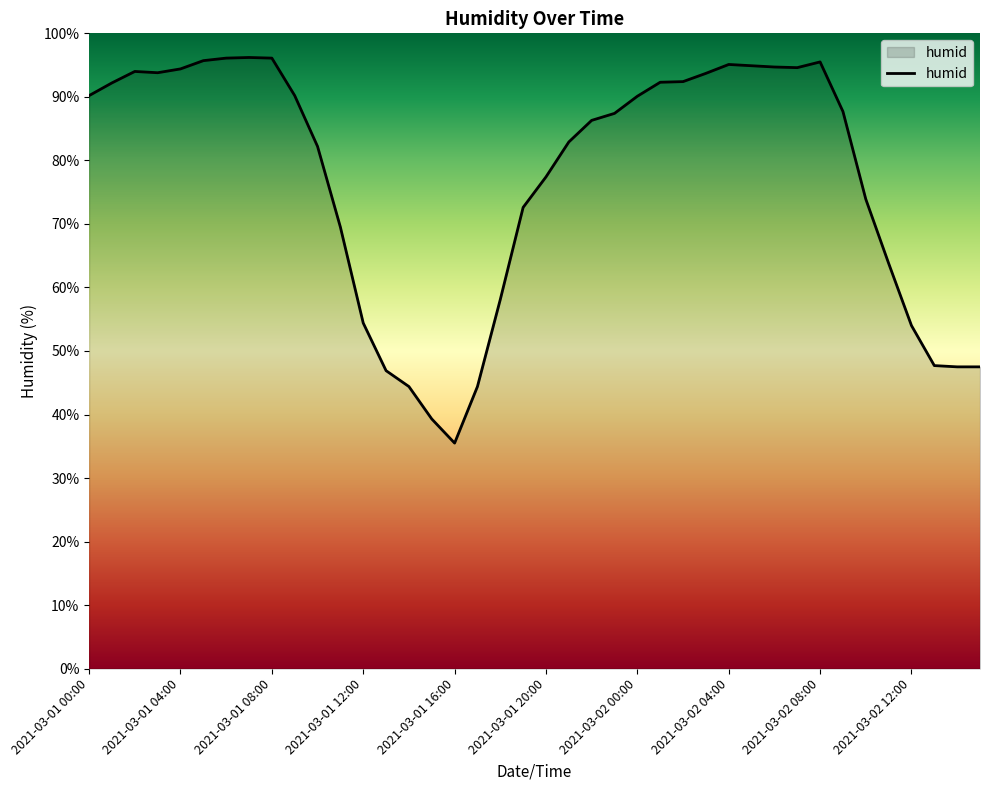

What is the maximum value shown in the chart?

96.2